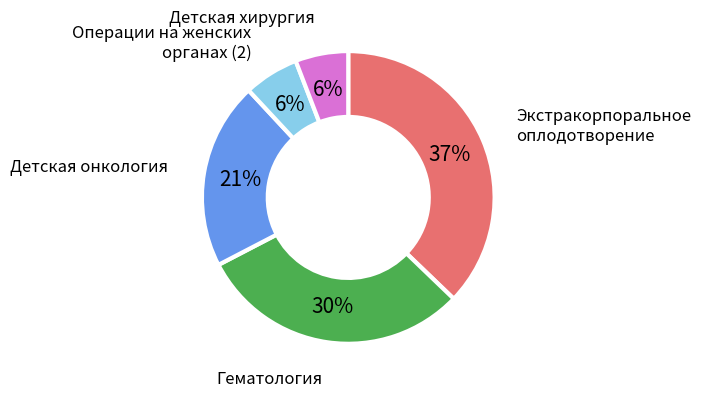

Does Гематология represent more than half of the total?

No